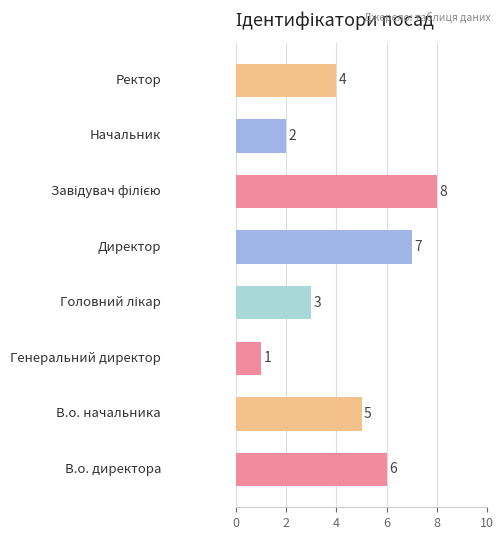

How many values are below 5?

4